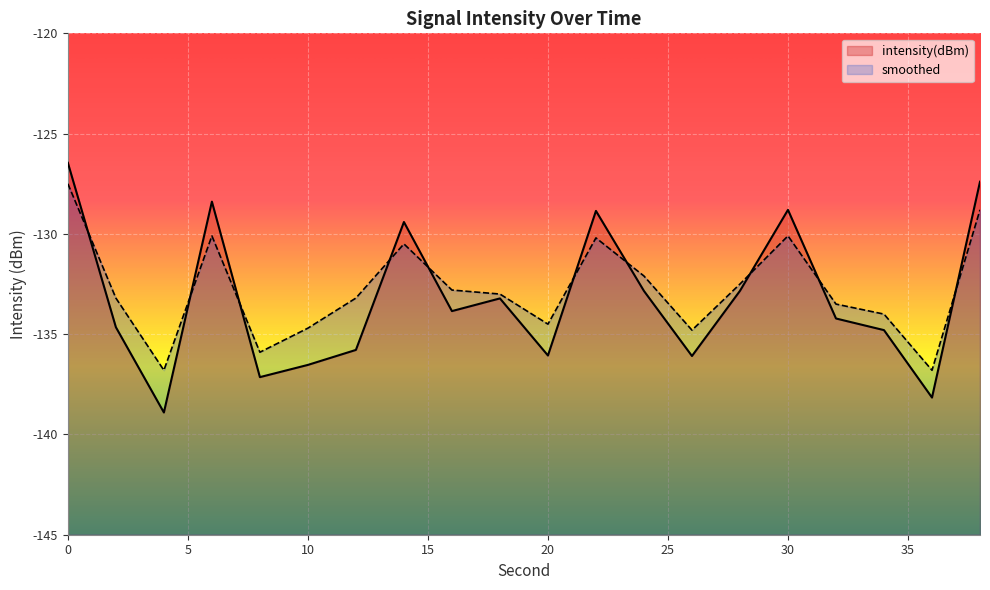

What is the difference between the maximum and minimum values in the smoothed series?

9.3